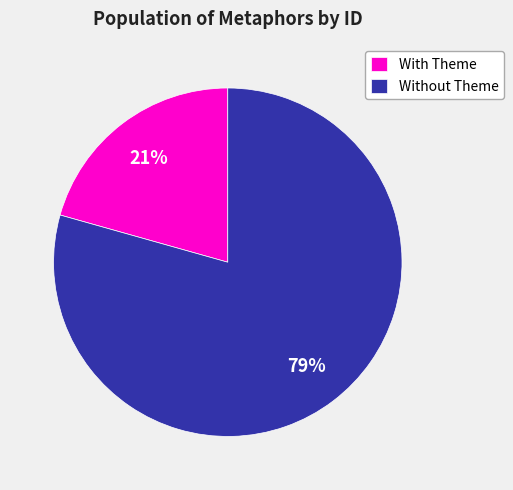

What percentage is the With Theme slice, to the nearest percent?

21%